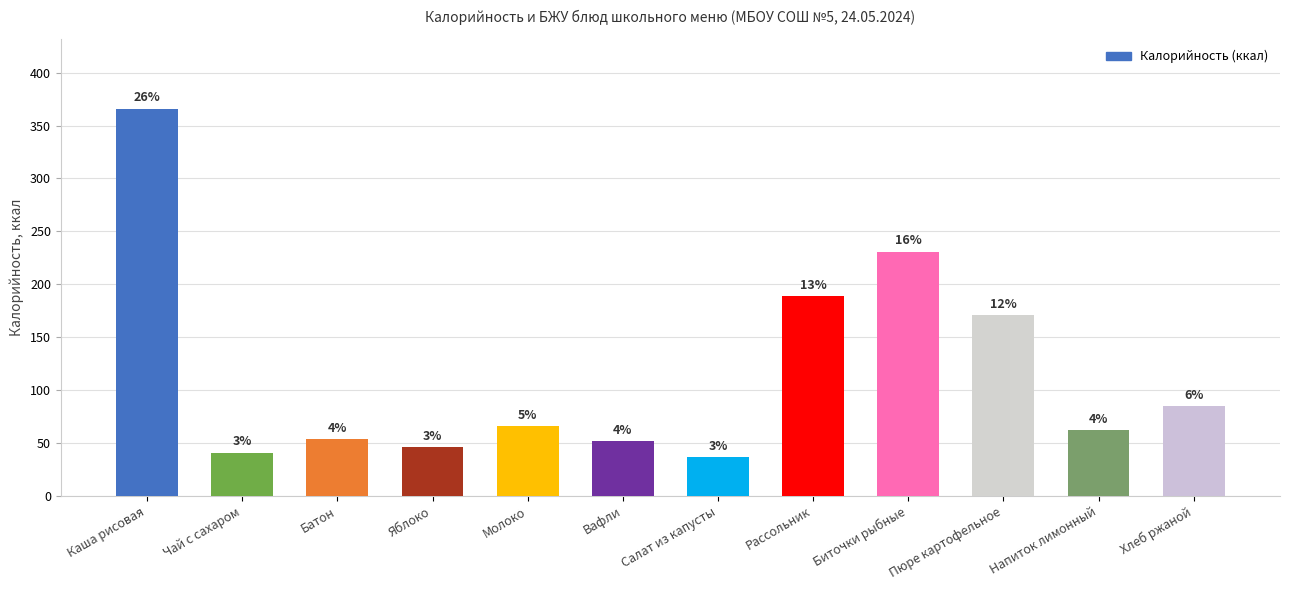

What is the change in value from Биточки рыбные to Хлеб ржаной?

-146.0